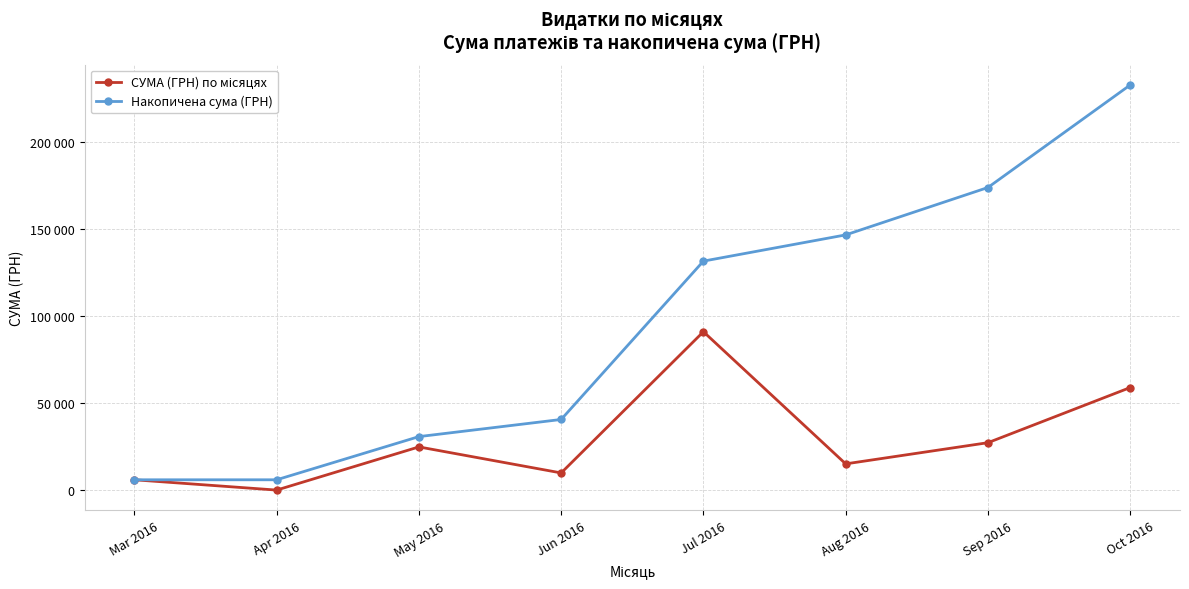

List the series in order of their peak value, highest first.

Накопичена сума (ГРН), СУМА (ГРН) по місяцях